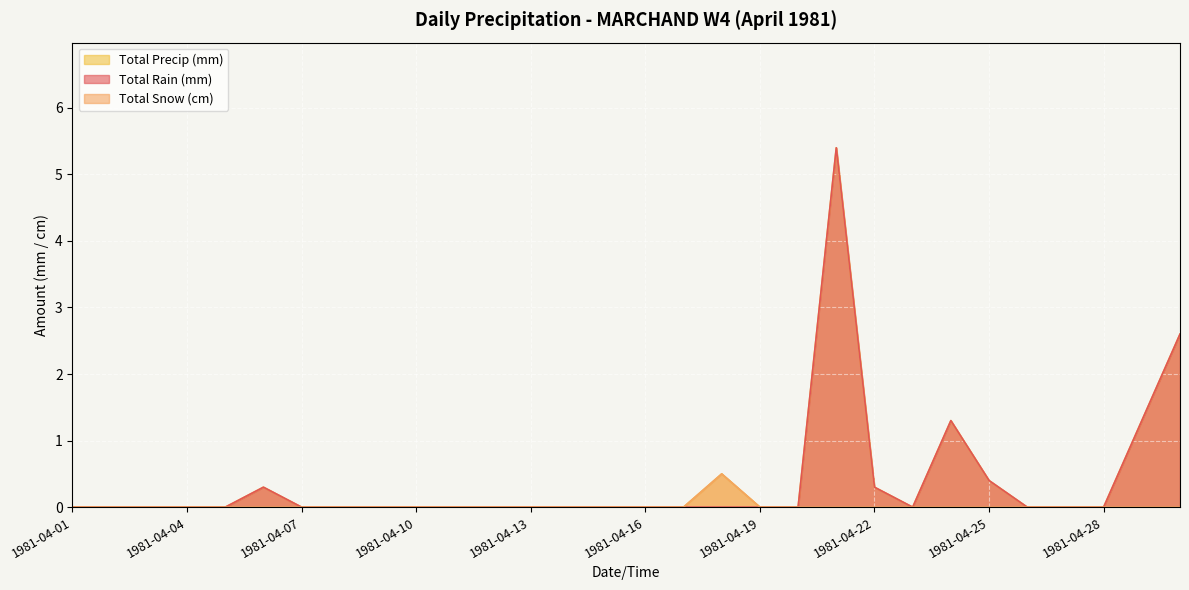

Reading left to right, extract all data points from this chart.

Total Rain (mm): 0.0	0.0	0.0	0.0	0.0	0.3	0.0	0.0	0.0	0.0	0.0	0.0	0.0	0.0	0.0	0.0	0.0	0.0	0.0	0.0	5.4	0.3	0.0	1.3	0.4	0.0	0.0	0.0	1.3	2.6
Total Snow (cm): 0.0	0.0	0.0	0.0	0.0	0.0	0.0	0.0	0.0	0.0	0.0	0.0	0.0	0.0	0.0	0.0	0.0	0.5	0.0	0.0	0.0	0.0	0.0	0.0	0.0	0.0	0.0	0.0	0.0	0.0
Total Precip (mm): 0.0	0.0	0.0	0.0	0.0	0.3	0.0	0.0	0.0	0.0	0.0	0.0	0.0	0.0	0.0	0.0	0.0	0.5	0.0	0.0	5.4	0.3	0.0	1.3	0.4	0.0	0.0	0.0	1.3	2.6